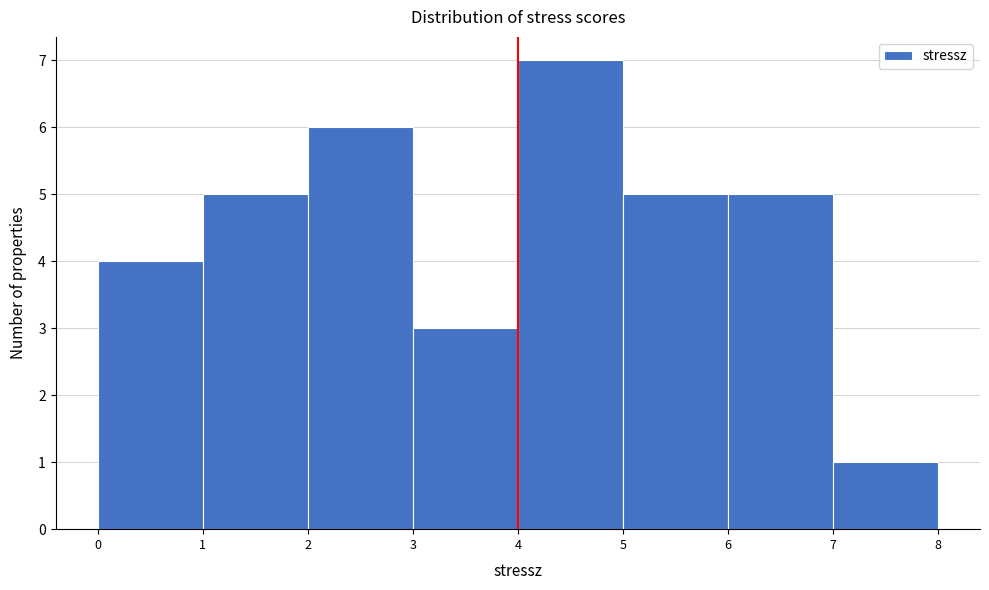

Reading left to right, list all the values displayed in this chart.

0=4	1=5	2=6	3=3	4=7	5=5	6=5	7=1